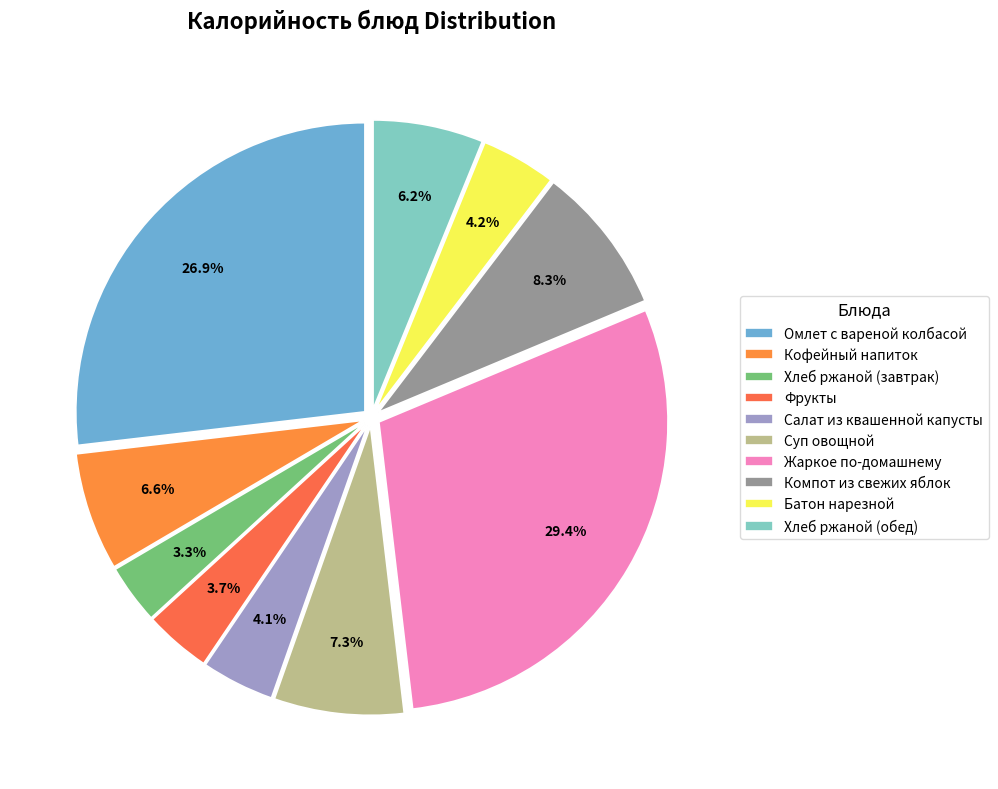

Is there a majority slice in this chart?

No